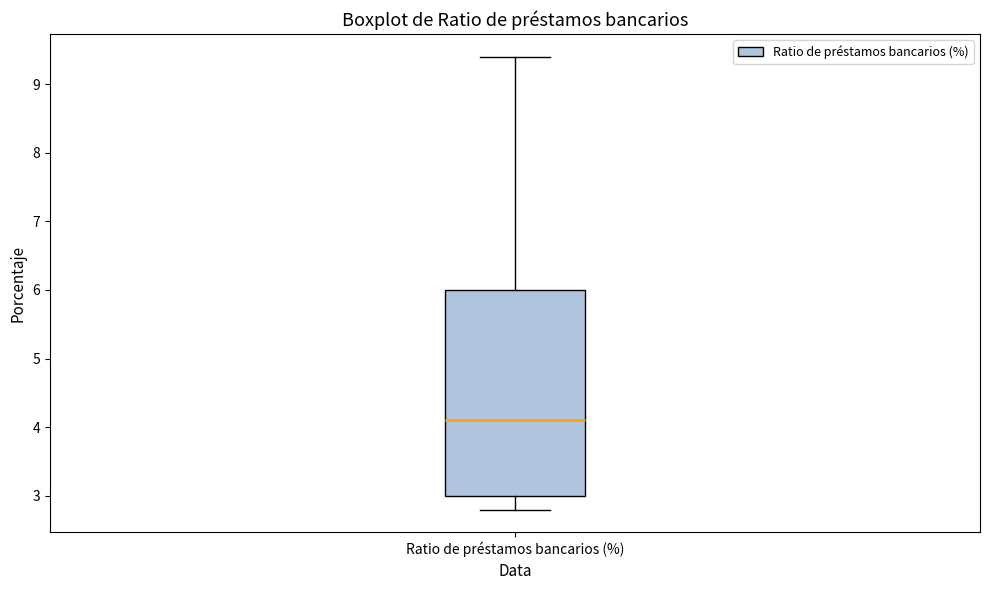

Where does the upper whisker of the box for Ratio de préstamos bancarios (%) end on the y-axis? The values are not printed on the chart, so give them approximately, as read against the axis.

9.4